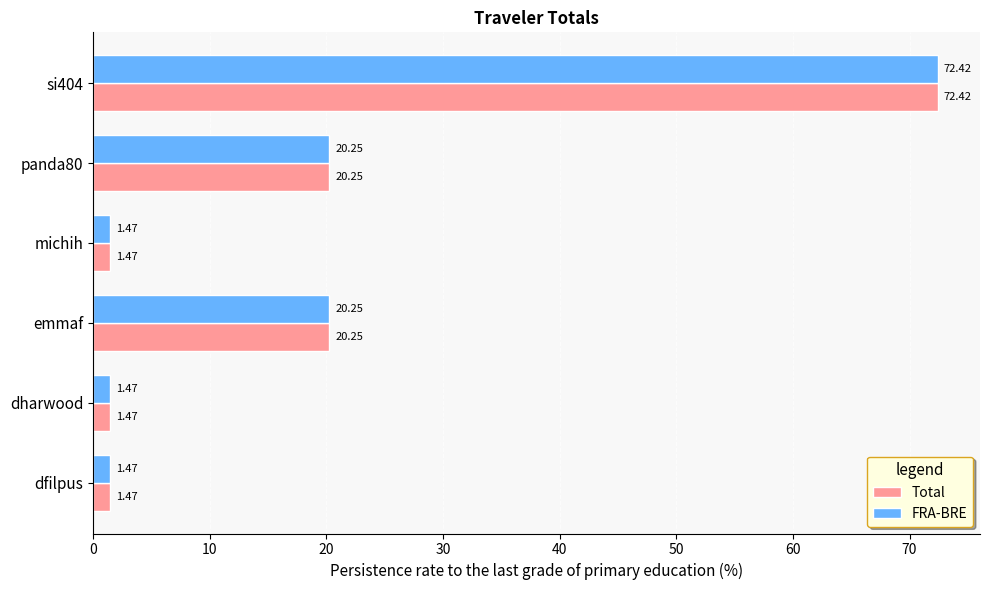

What is the total value across all series at emmaf?

40.5